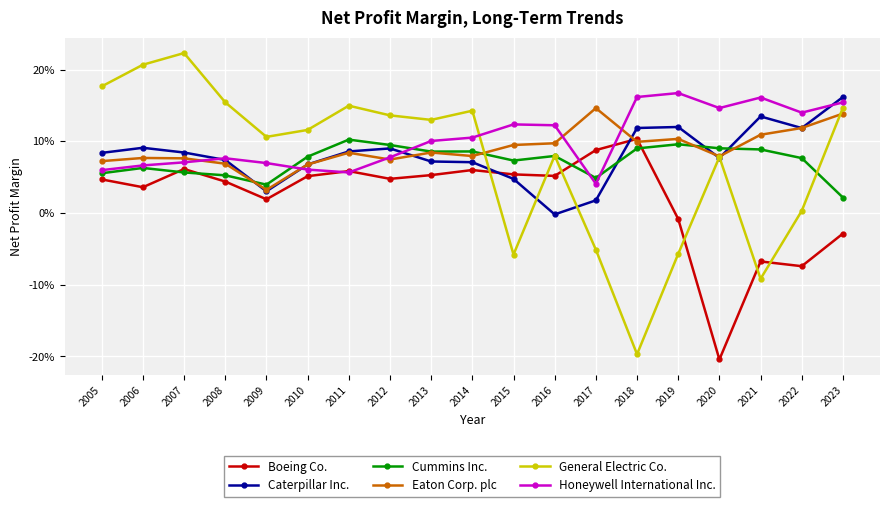

How many interior local peaks does the Cummins Inc. series have?

5